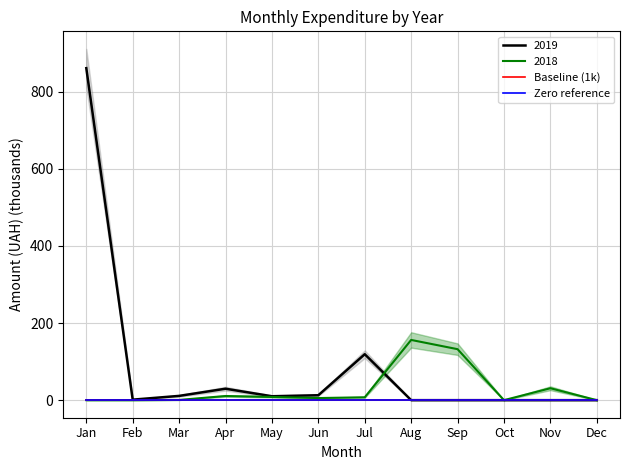

What is the value of the Baseline (1k) point at the 12th from the left?

1